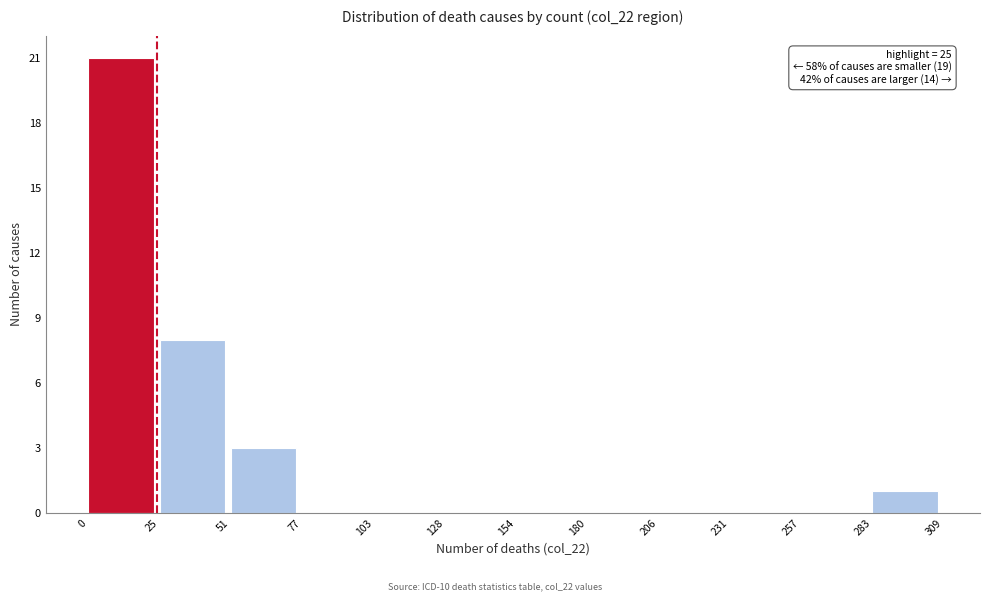

Over which range of the x-axis is the bar tallest?

0 to 25